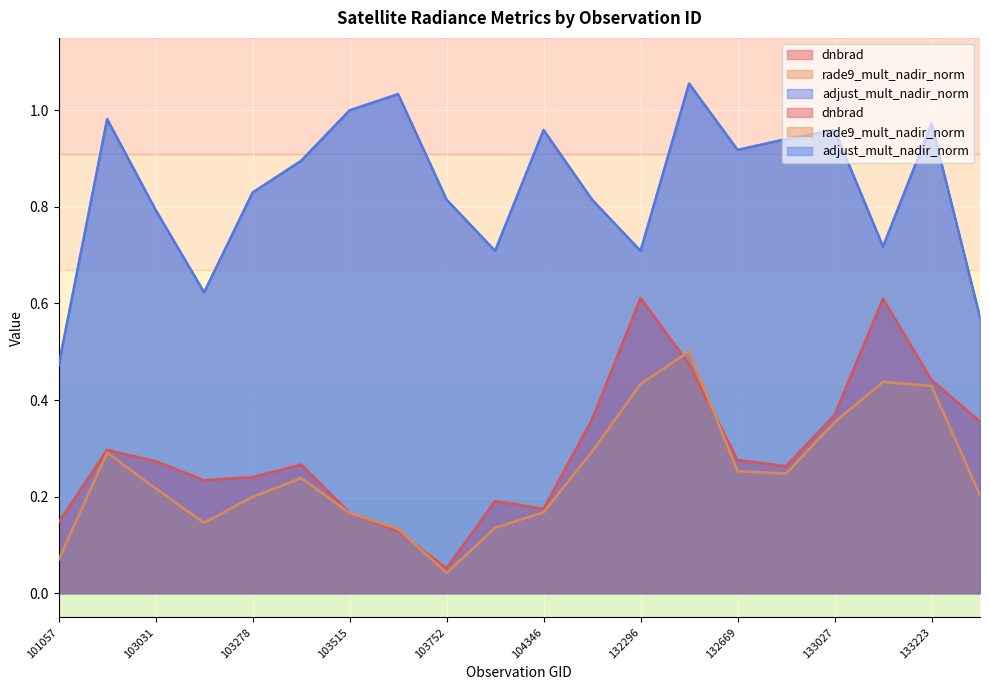

Is it true that rade9_mult_nadir_norm equals 0.0 at 103752?

False